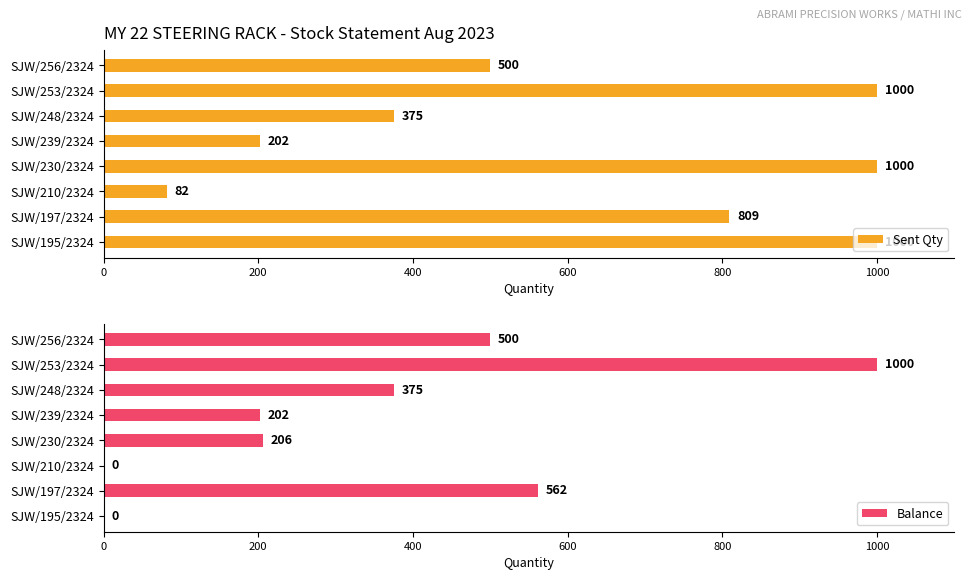

What is the sum of the Sent Qty values at SJW/239/2324 and SJW/256/2324?

702